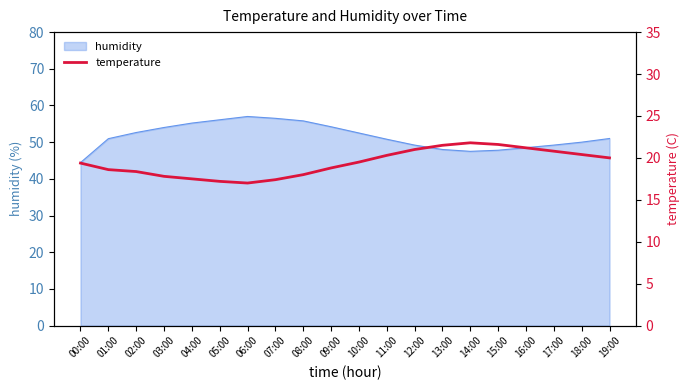

At which label is the value closest to 19?

09:00